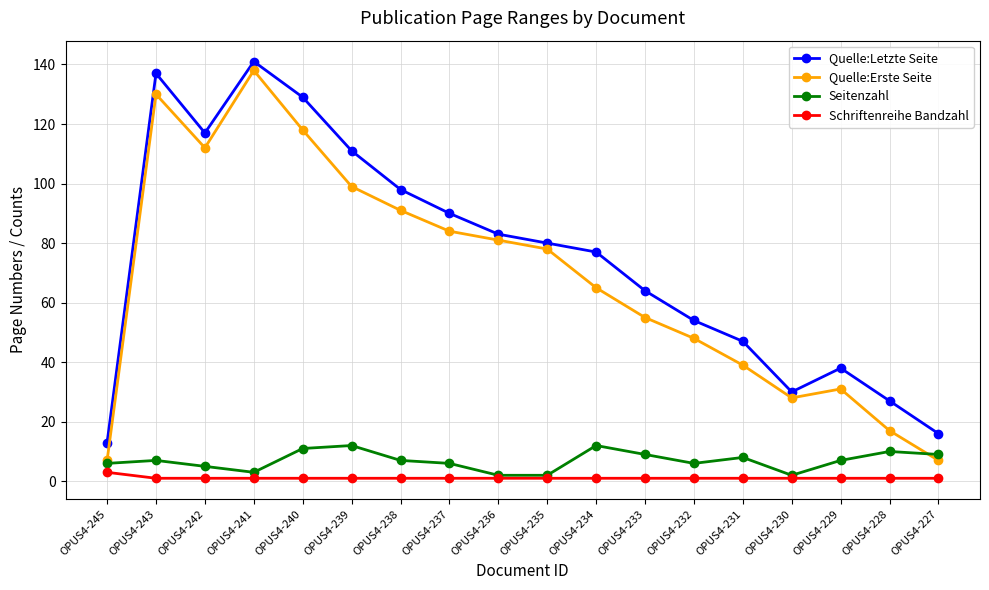

What is the total value across all series at OPUS4-235?

161